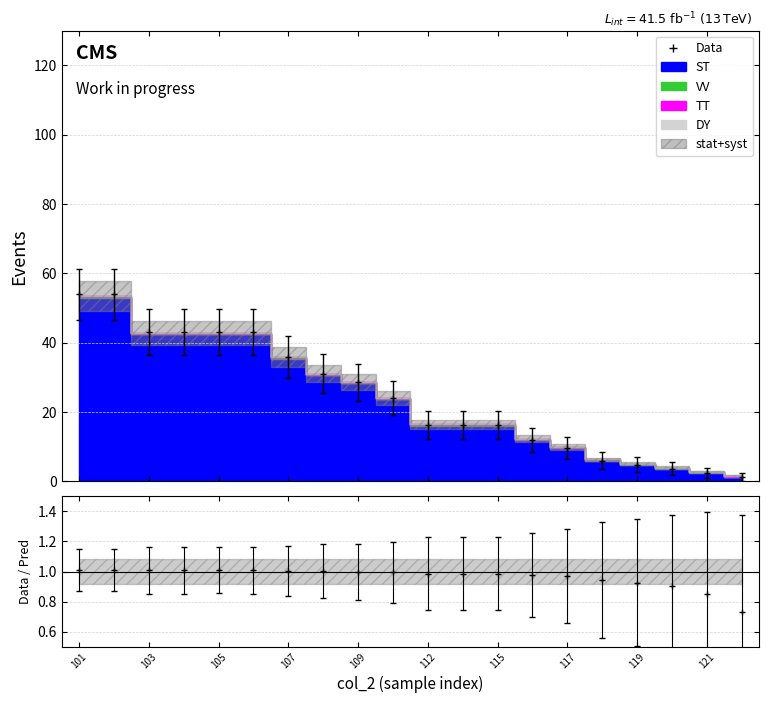

What is the average value of the DY series?

1.0